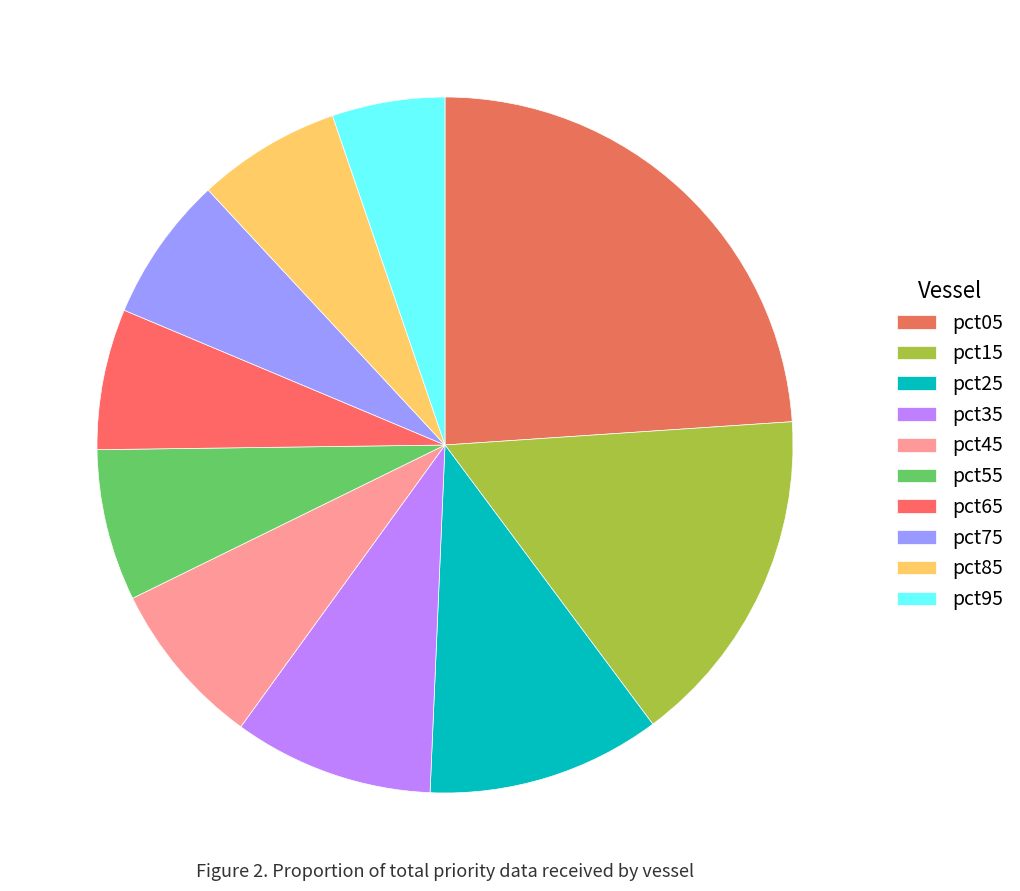

Is there a majority slice in this chart?

No